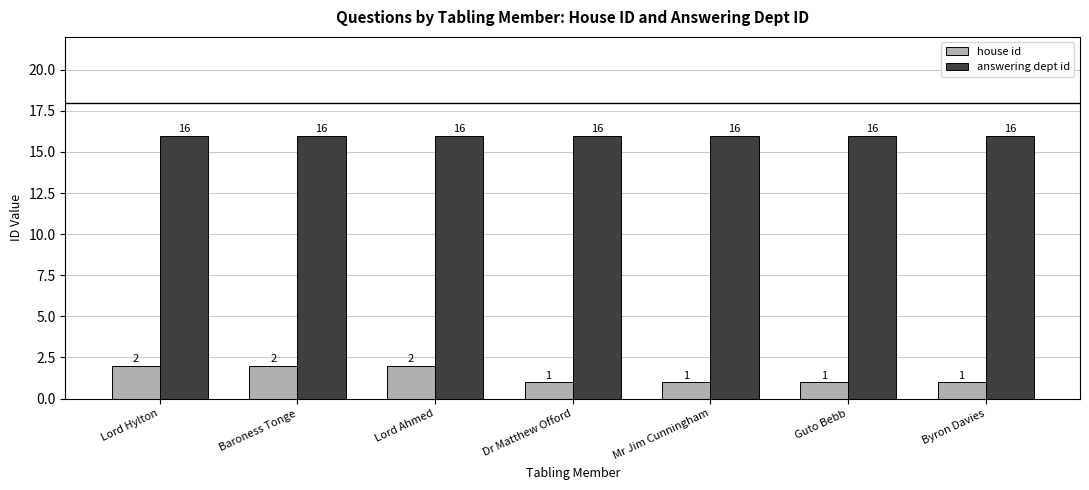

Is the value of house id at Mr Jim Cunningham greater than the value of answering dept id at Lord Hylton?

No